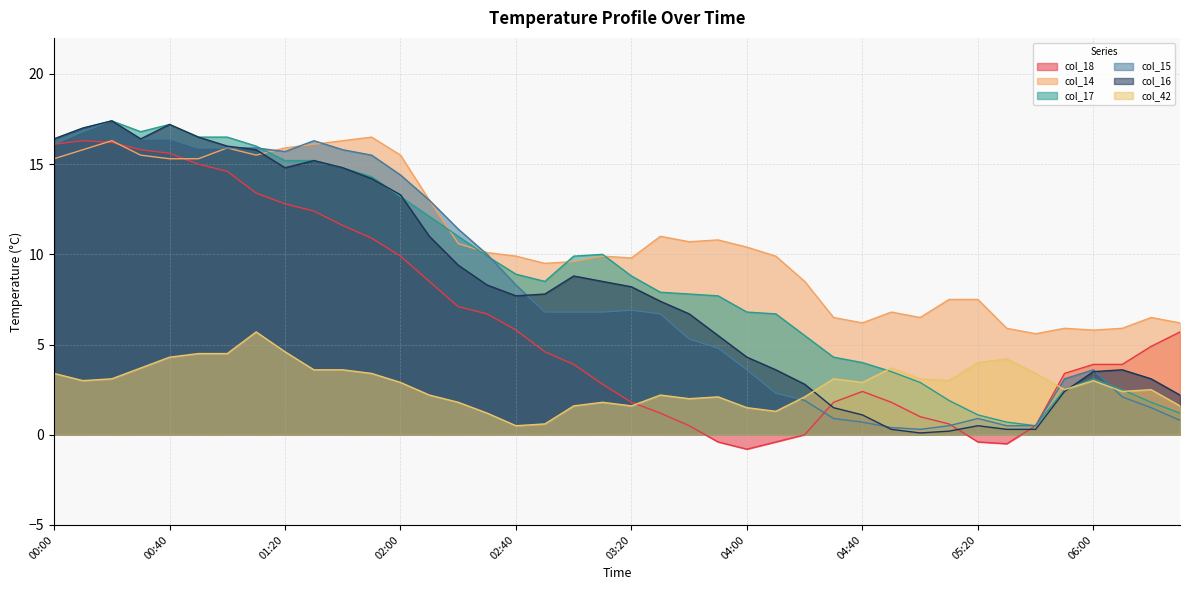

What is the greatest value displayed?

17.4